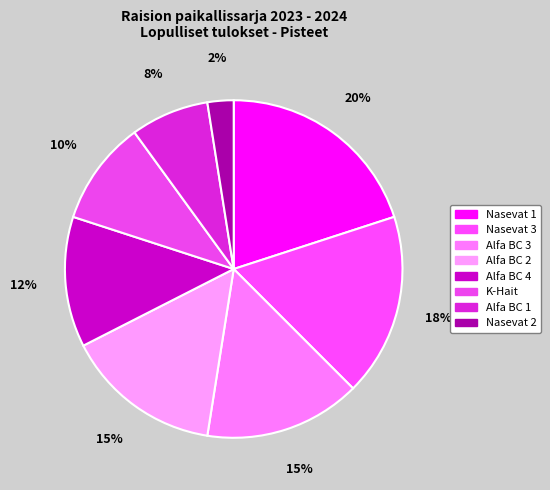

The K-Hait slice represents 21% of the pie. True or false?

False